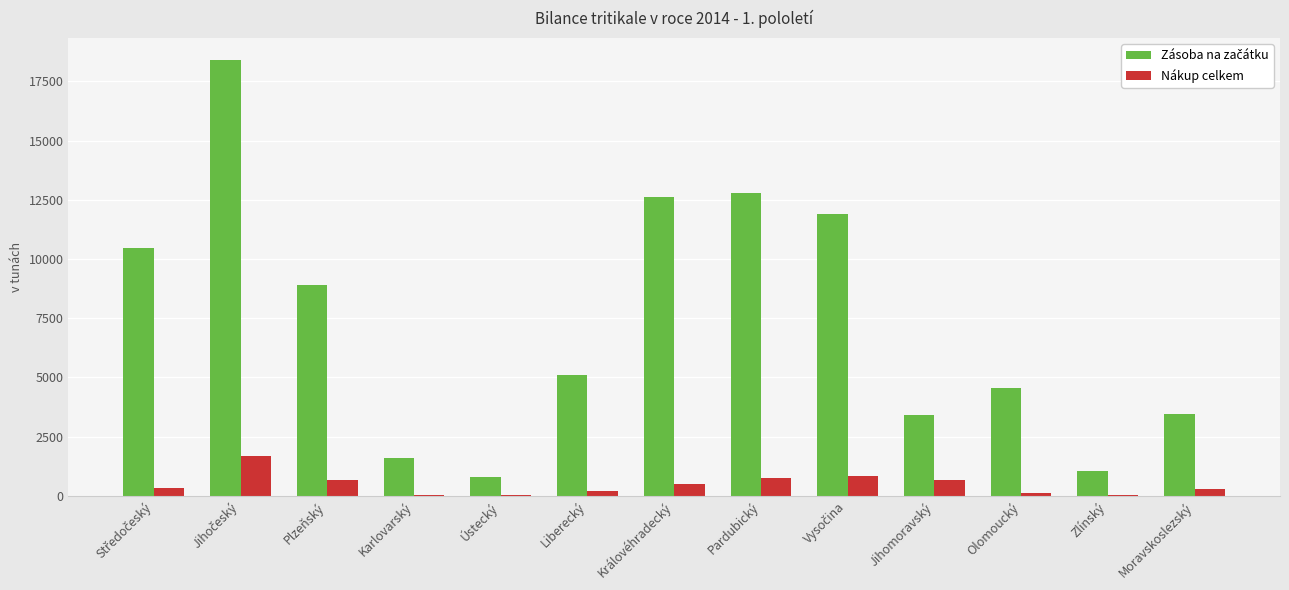

What is the sum of the Nákup celkem values at Plzeňský and Jihomoravský?

1329.8